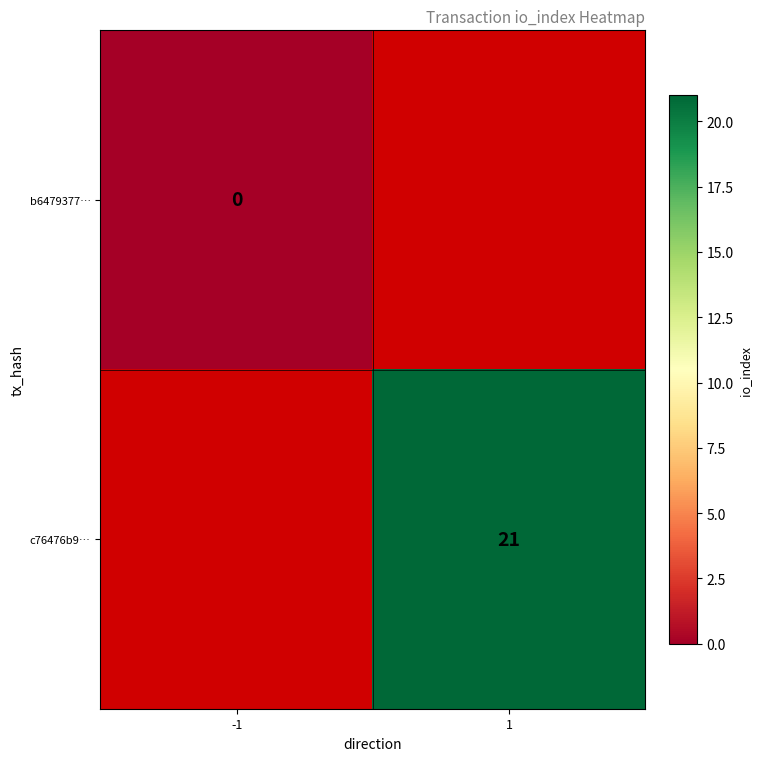

Is the value of c76476b9… at 1 greater than the value of b6479377… at -1?

Yes